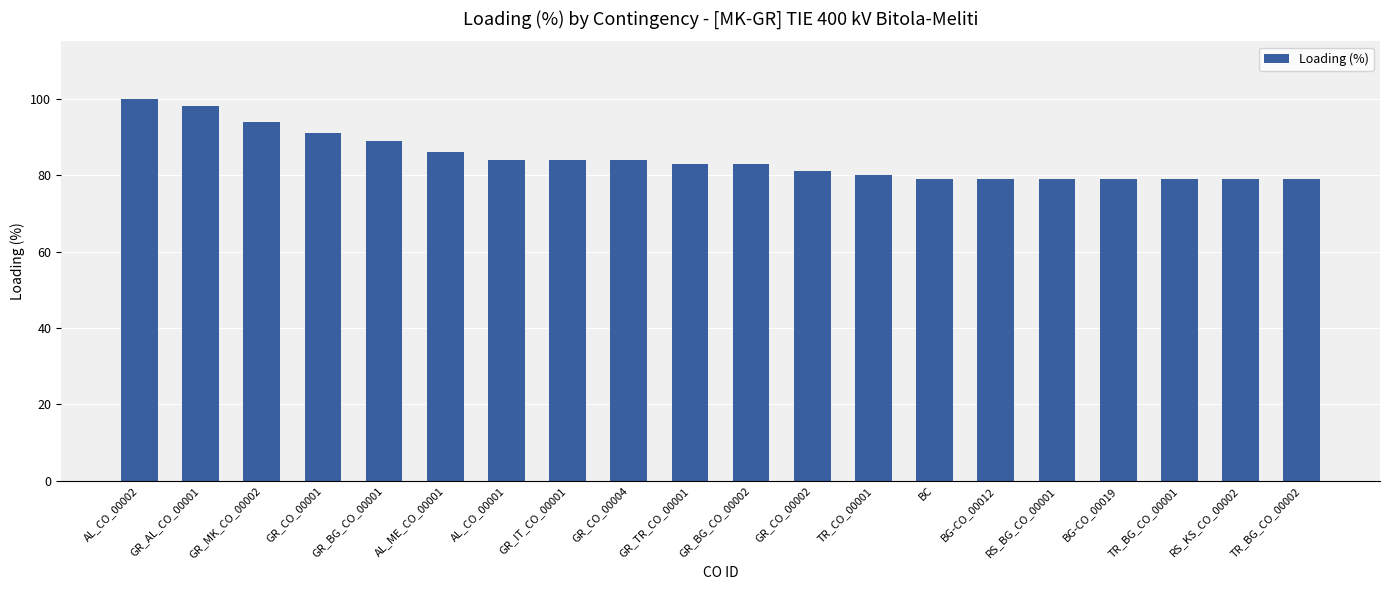

True or false: the data shows 153 at AL_ME_CO_00001.

False